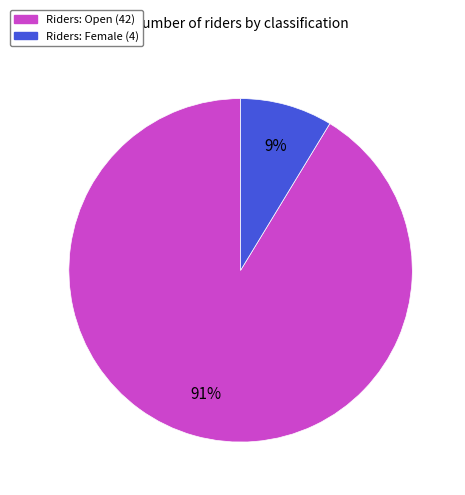

To the nearest percent, what is the average slice percentage?

50%